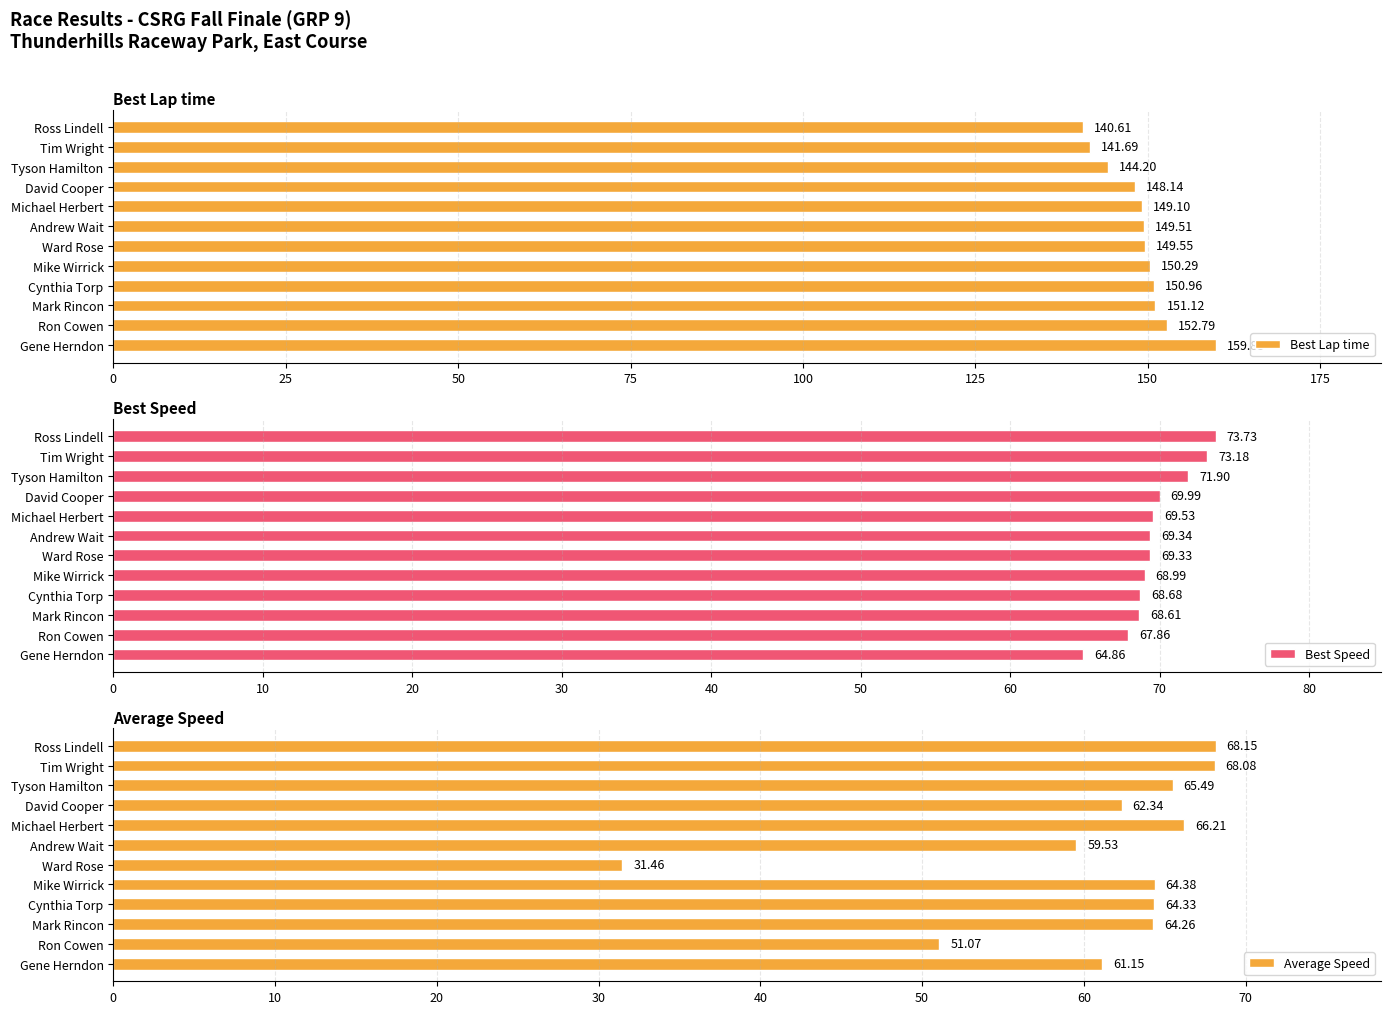

Which category has the lowest value in the Best Lap time series?

Ross Lindell